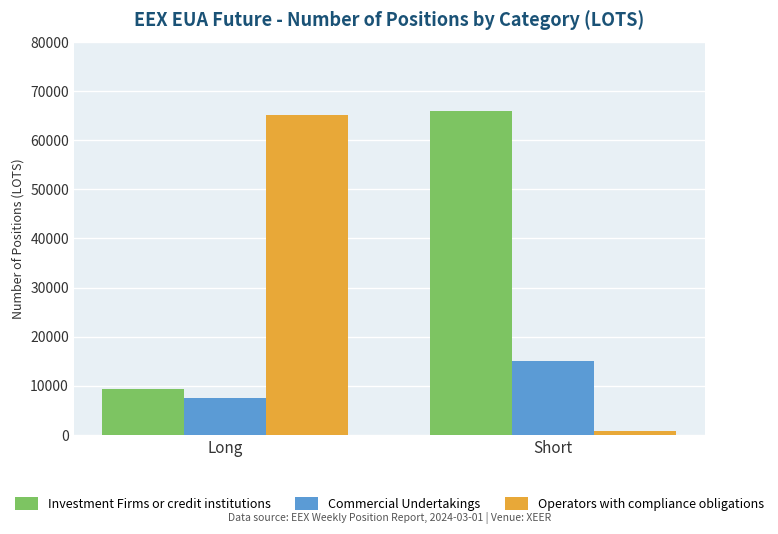

How many bars are there in each group?

3